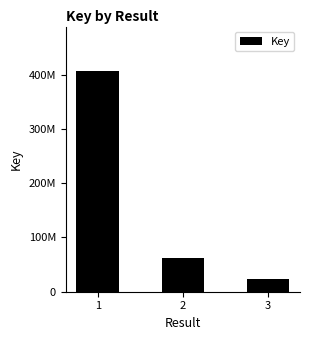

List the labels in order of value, smallest first.

3, 2, 1